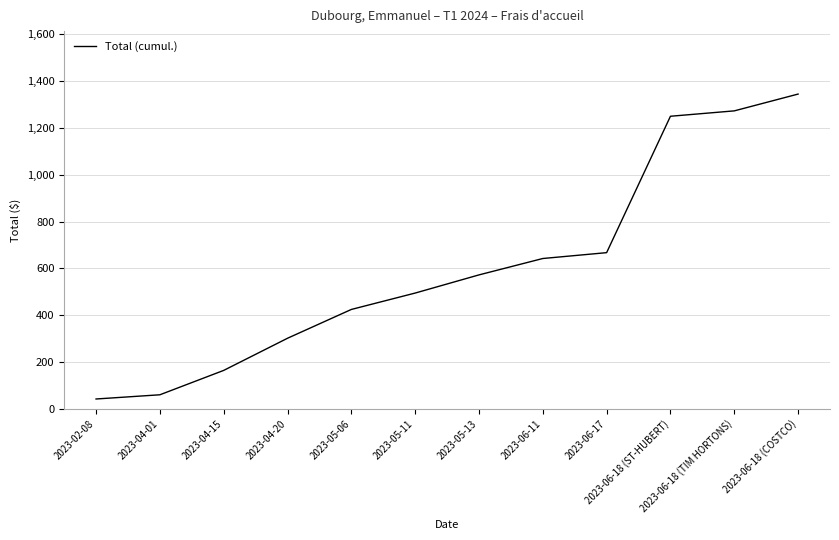

Which category has the highest value across all series?

2023-06-18 (COSTCO)